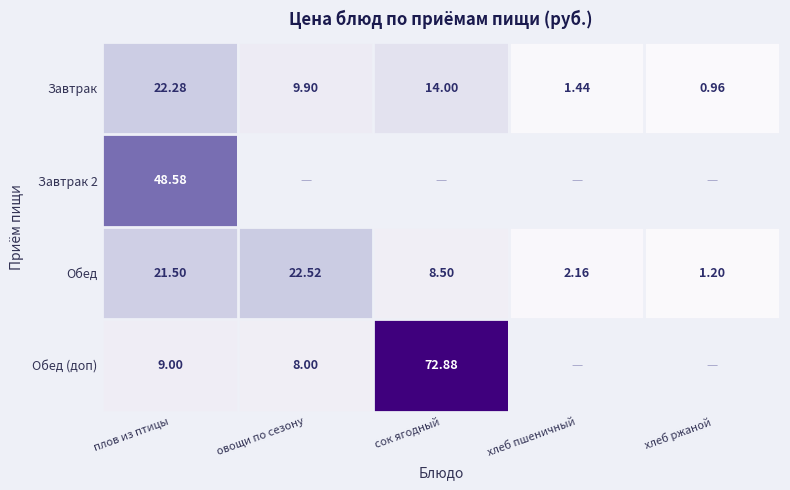

Is the value of Завтрак 2 at плов из птицы greater than the value of Обед at сок ягодный?

Yes